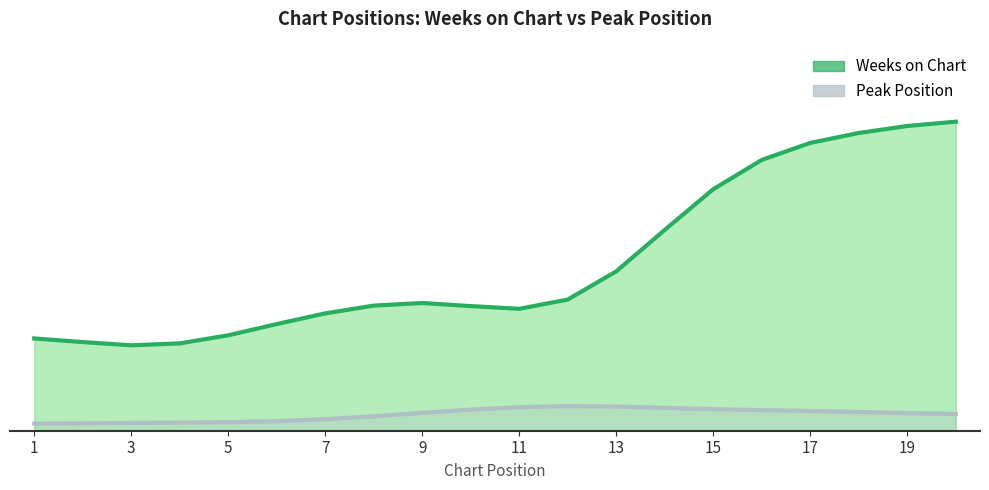

What are all the series names shown in the legend?

Weeks on Chart, Peak Position